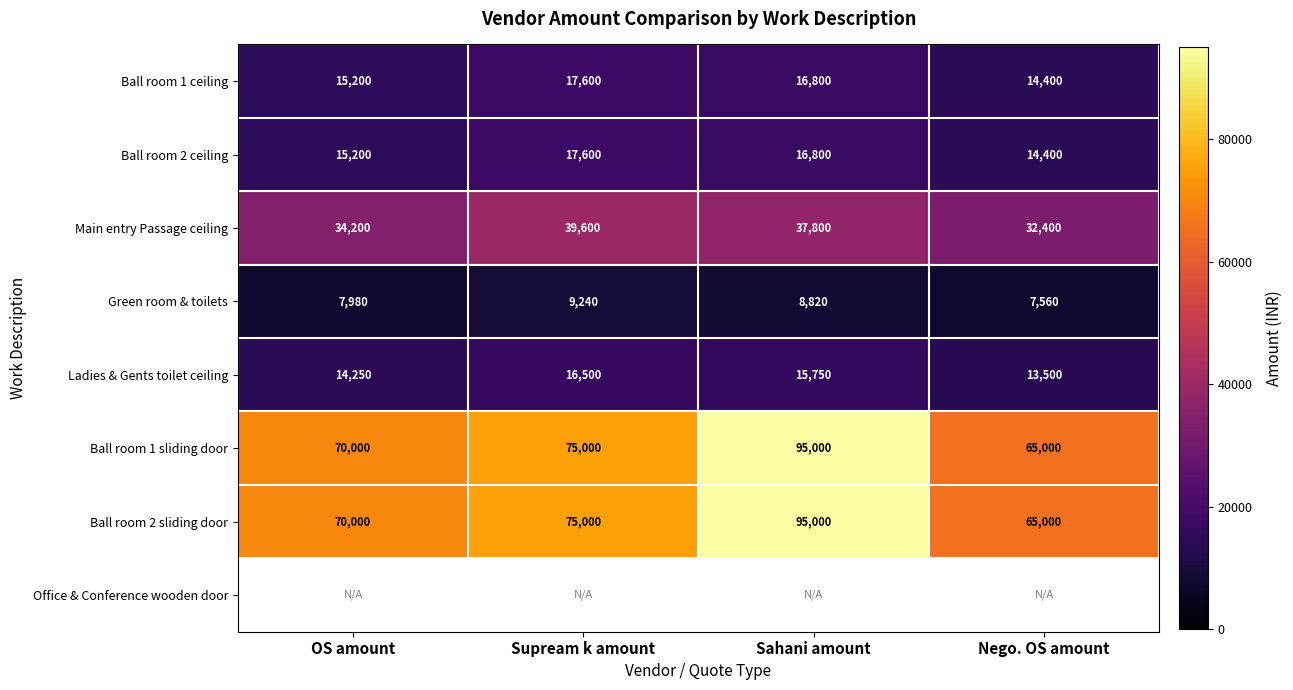

Where is Ladies & Gents toilet ceiling nearest to the value 15000?

OS amount